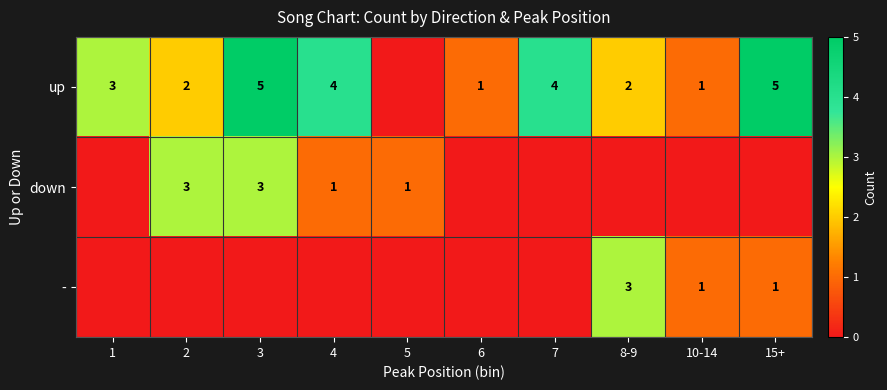

True or false: down has a value of 5 at 3.

False